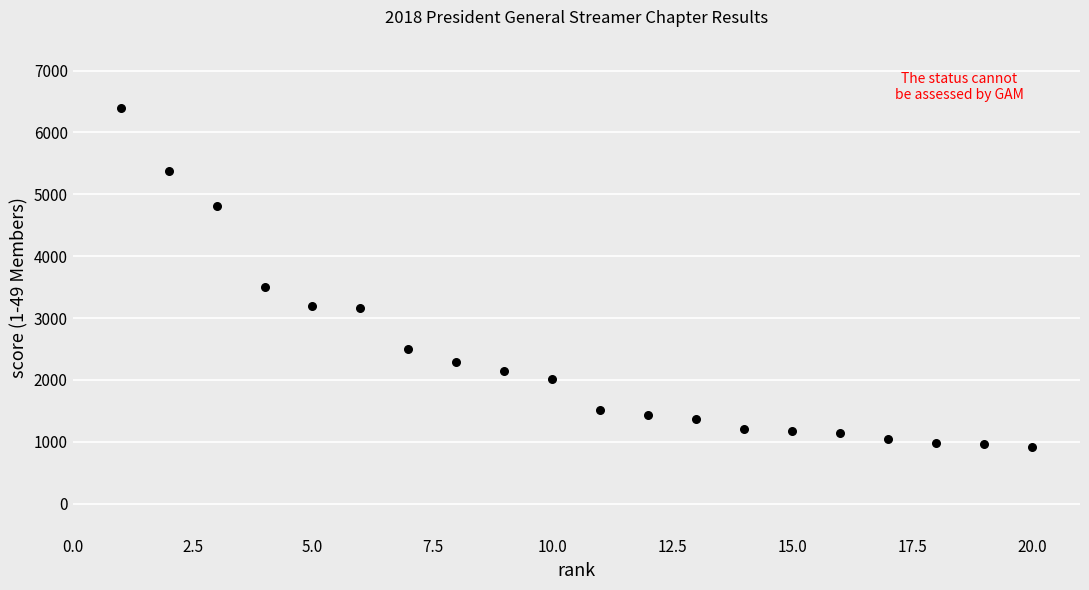

What Y value in the scatter plot is closest to 3660?

3505